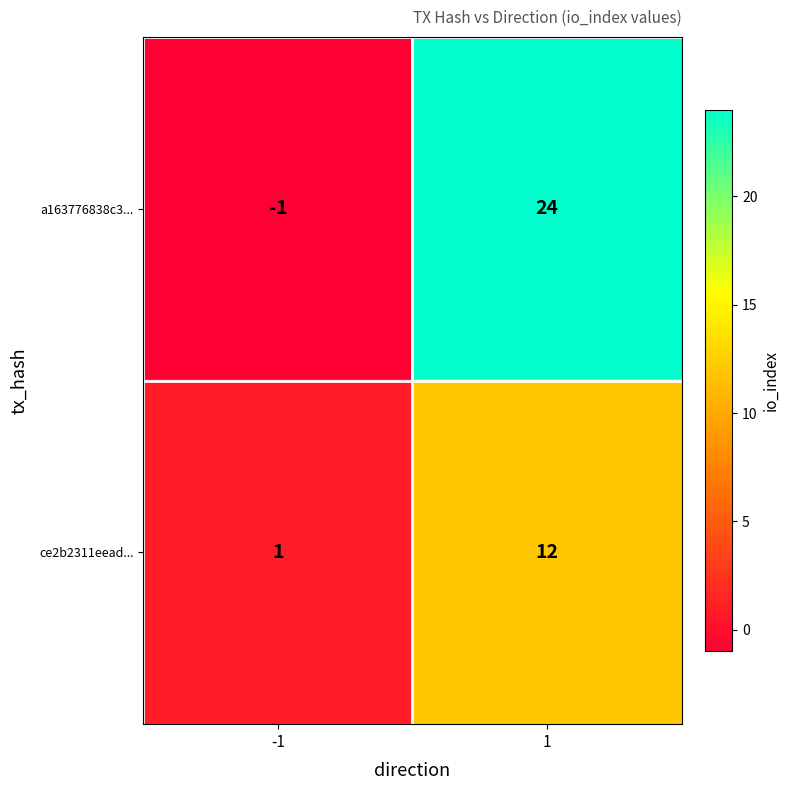

At how many categories does at least one series exceed 16?

1